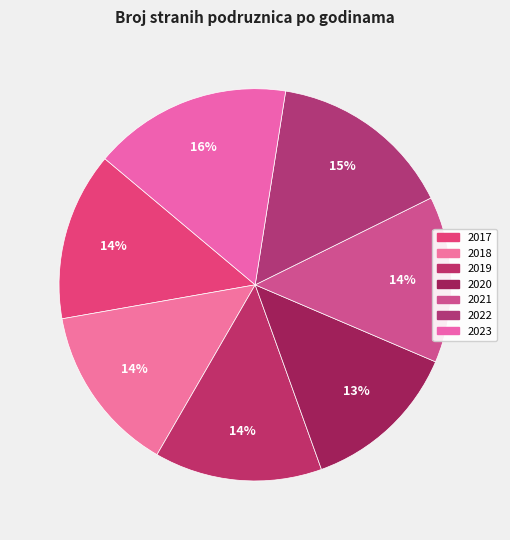

How many segments does this pie chart have?

7